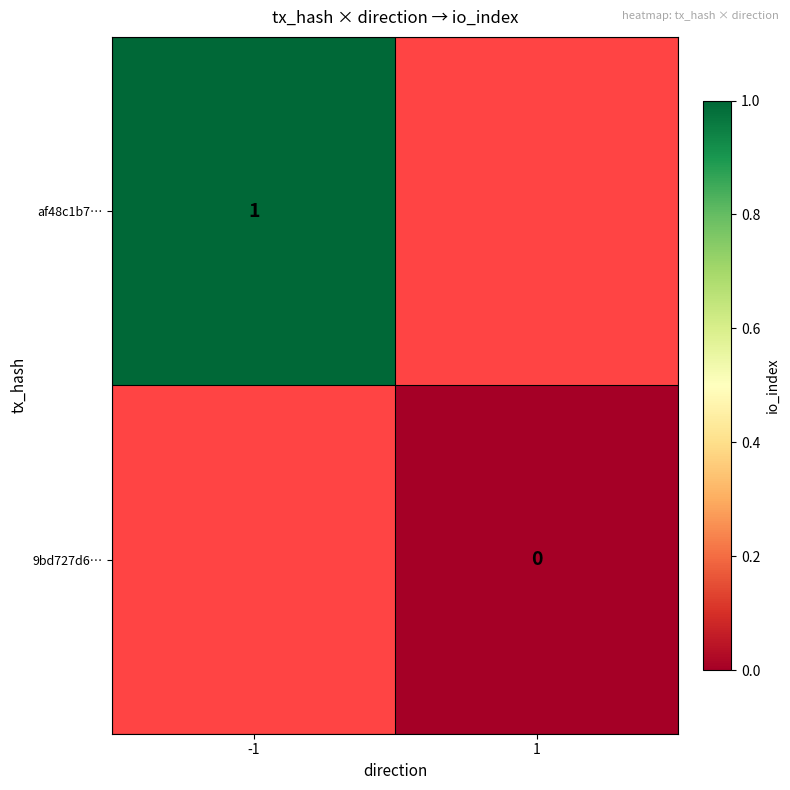

Between -1 and 1, which is larger?

1